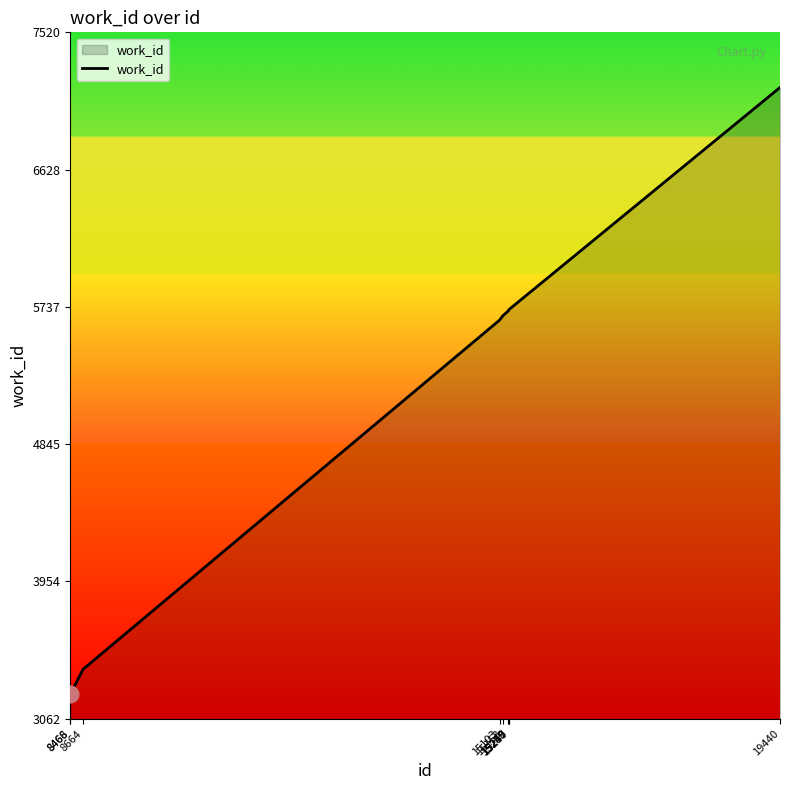

What is the smallest value displayed?

3224